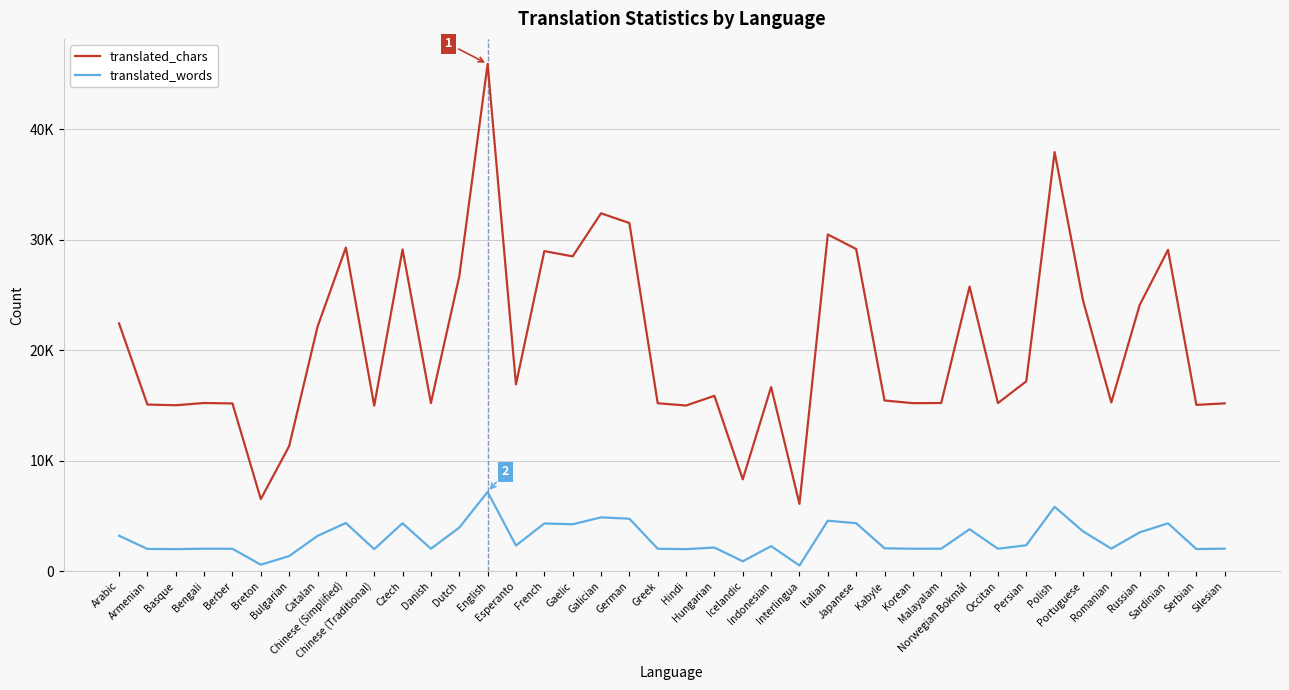

Rank the series by their maximum value, from highest to lowest.

translated_chars, translated_words